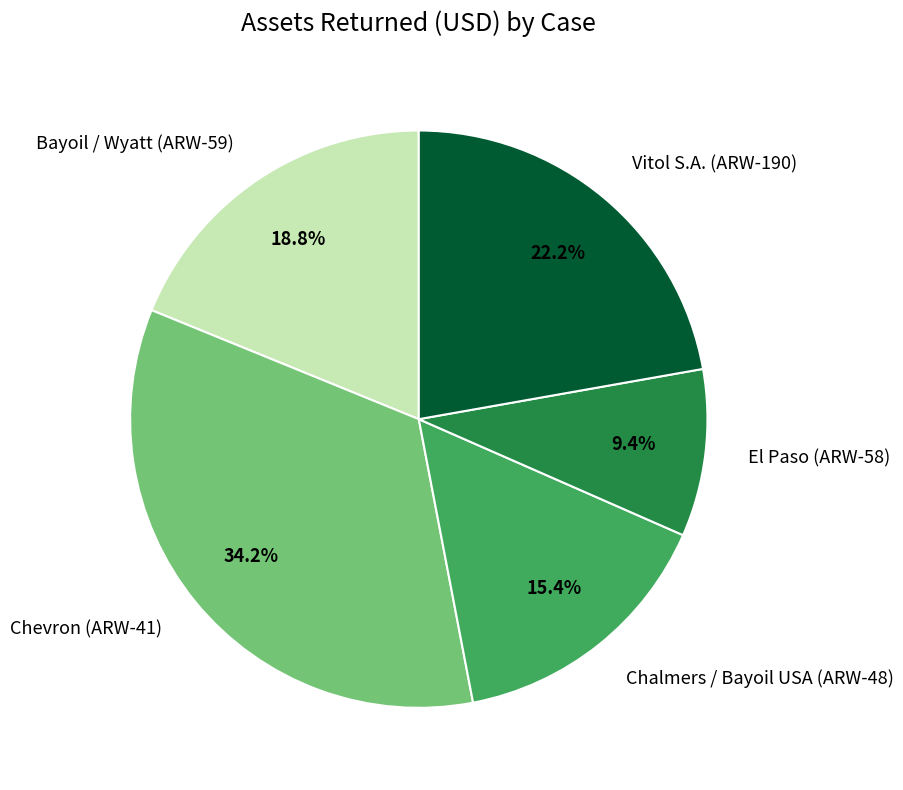

Approximately how many times larger is the value at Chevron (ARW-41) compared to Chalmers / Bayoil USA (ARW-48)?

2.2